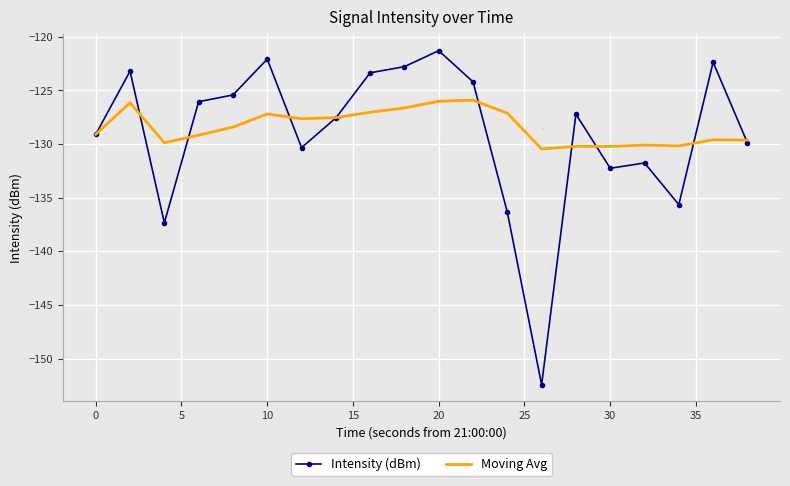

List the series in order of their peak value, lowest first.

Moving Avg, Intensity (dBm)